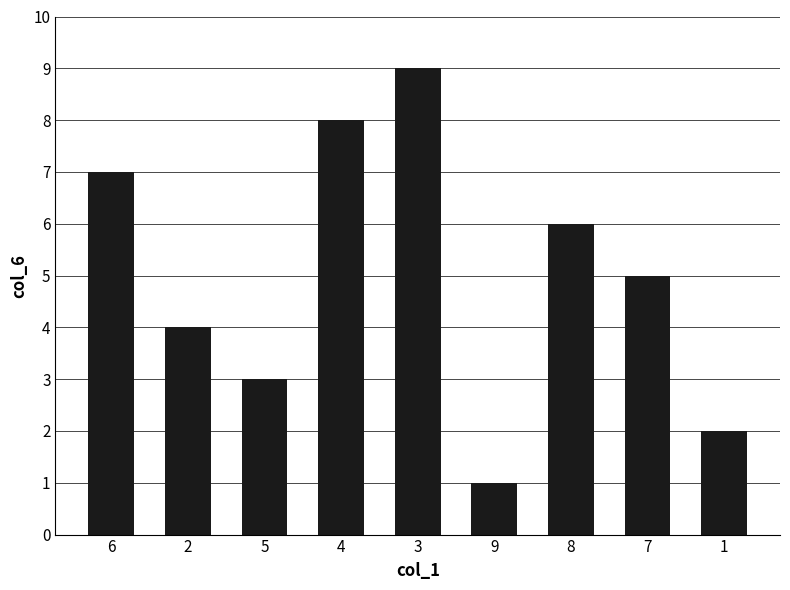

What is the difference between the values at 7 and 1?

3